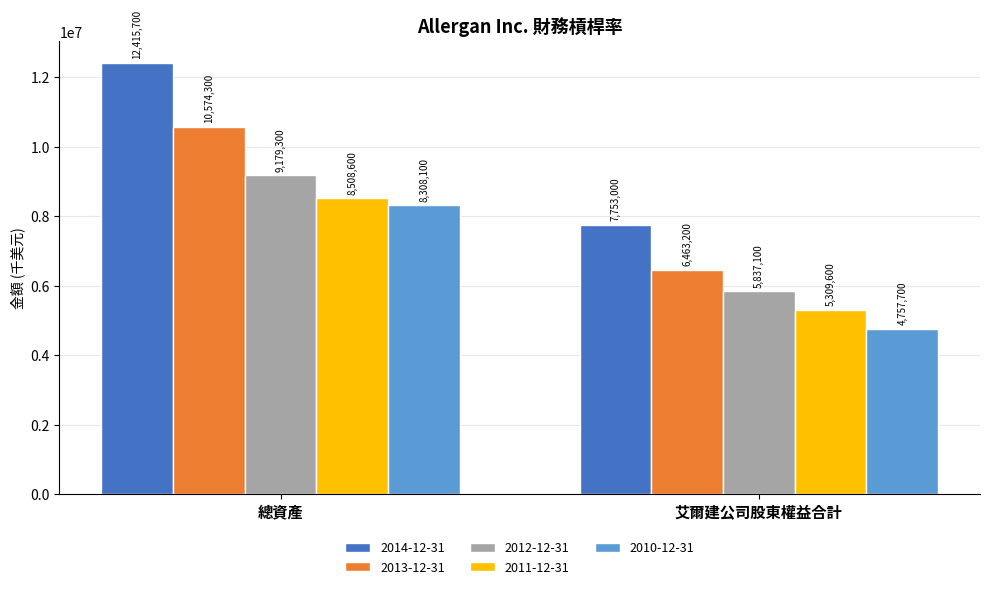

What is the sum of all 2013-12-31 values?

17037500